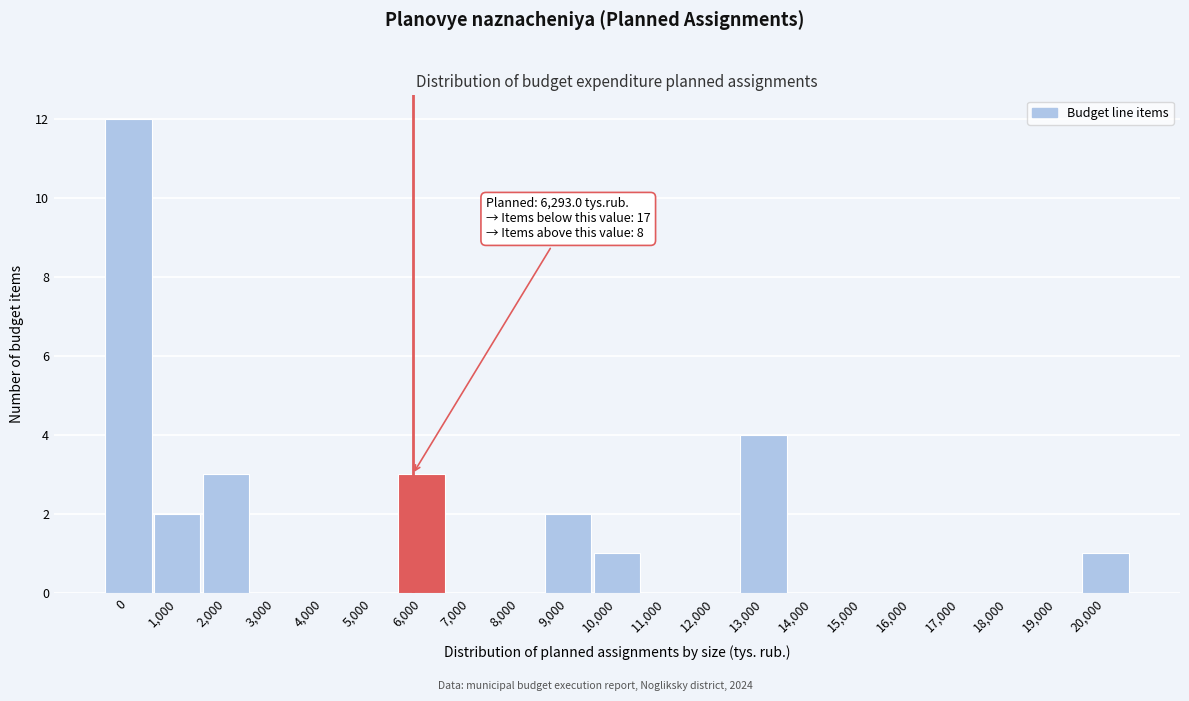

Reading left to right, list all the values displayed in this chart.

0=12	1,000=2	2,000=3	3,000=0	4,000=0	5,000=0	6,000=3	7,000=0	8,000=0	9,000=2	10,000=1	11,000=0	12,000=0	13,000=4	14,000=0	15,000=0	16,000=0	17,000=0	18,000=0	19,000=0	20,000=1